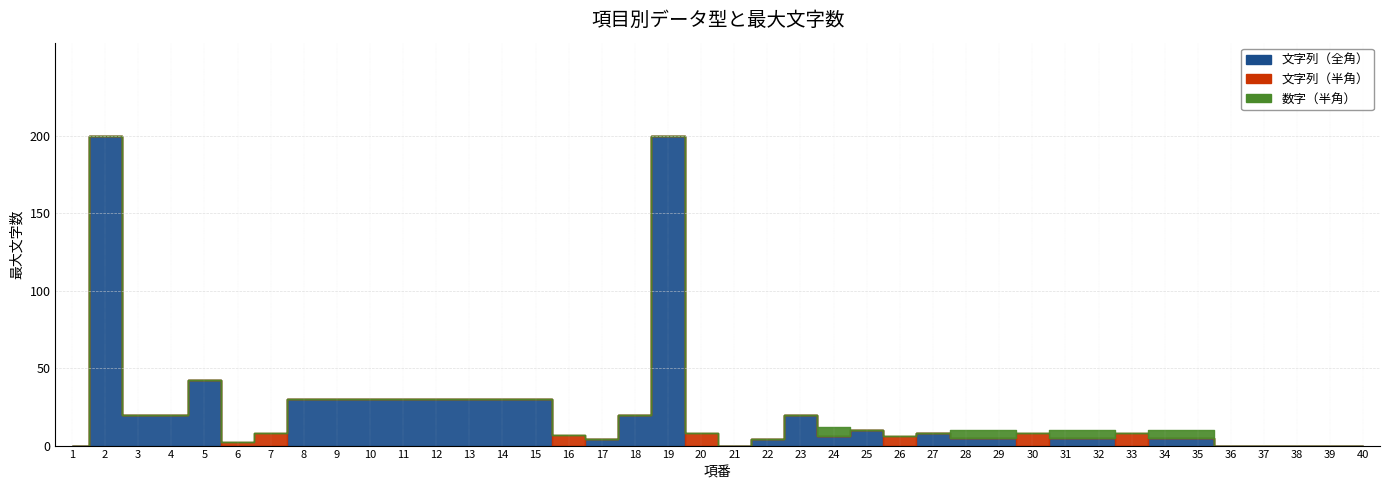

What is the average value of the 数字（半角） series?

1